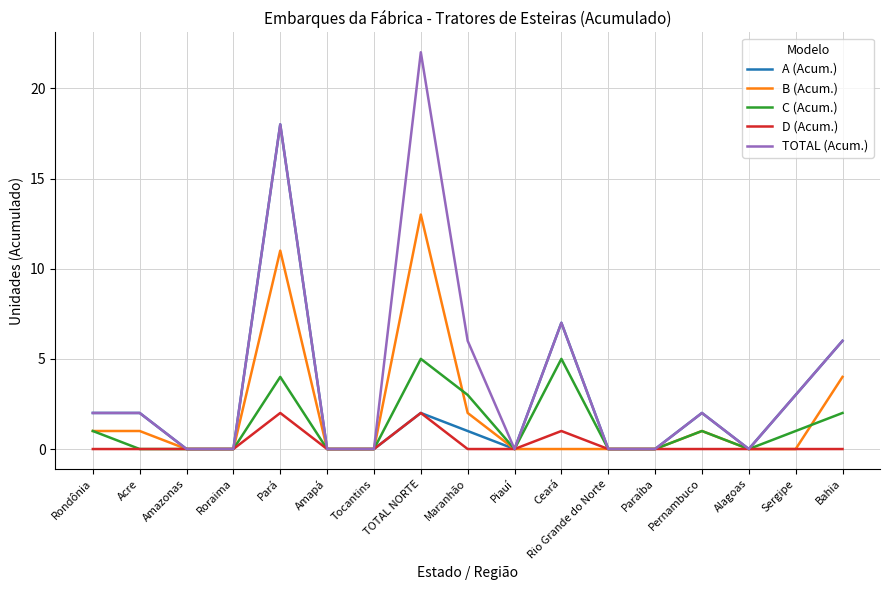

What position from the right is Ceará?

7